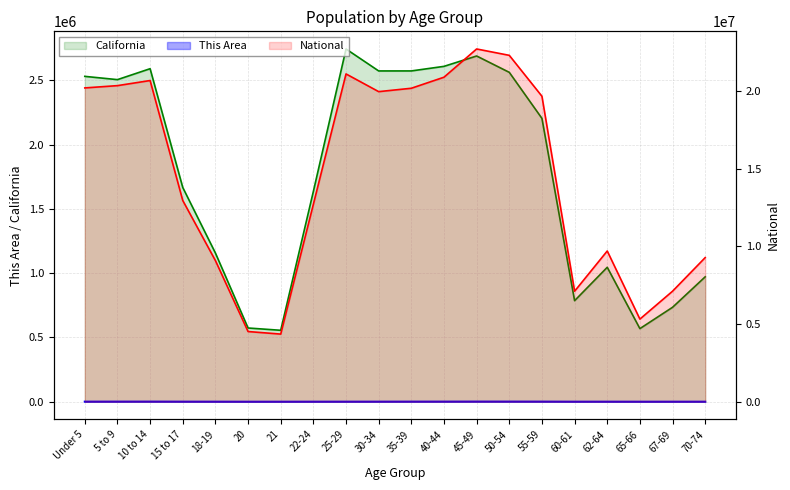

What is the sum of all This Area values?

10731